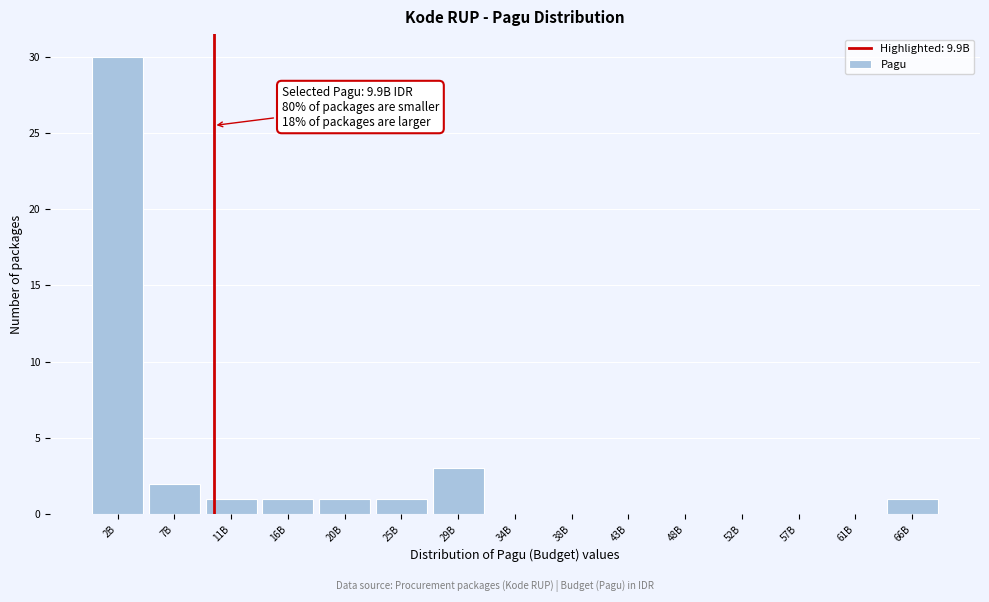

Reading left to right, list all the values displayed in this chart.

2B=30	7B=2	11B=1	16B=1	20B=1	25B=1	29B=3	34B=0	38B=0	43B=0	48B=0	52B=0	57B=0	61B=0	66B=1